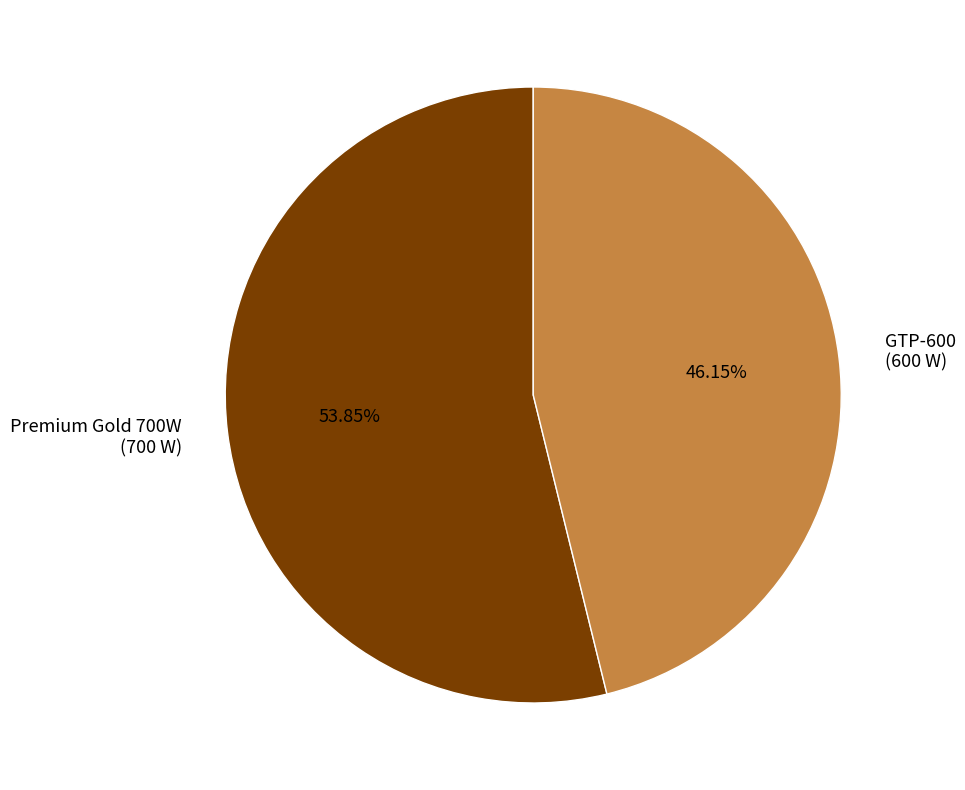

How many slices are in this pie chart?

2